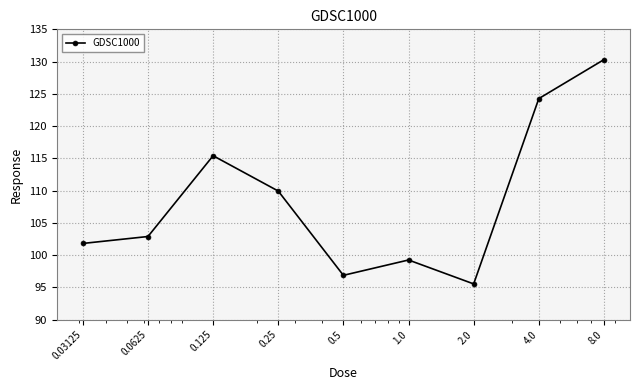

How many points are higher than both their immediate neighbors (excluding endpoints)?

2